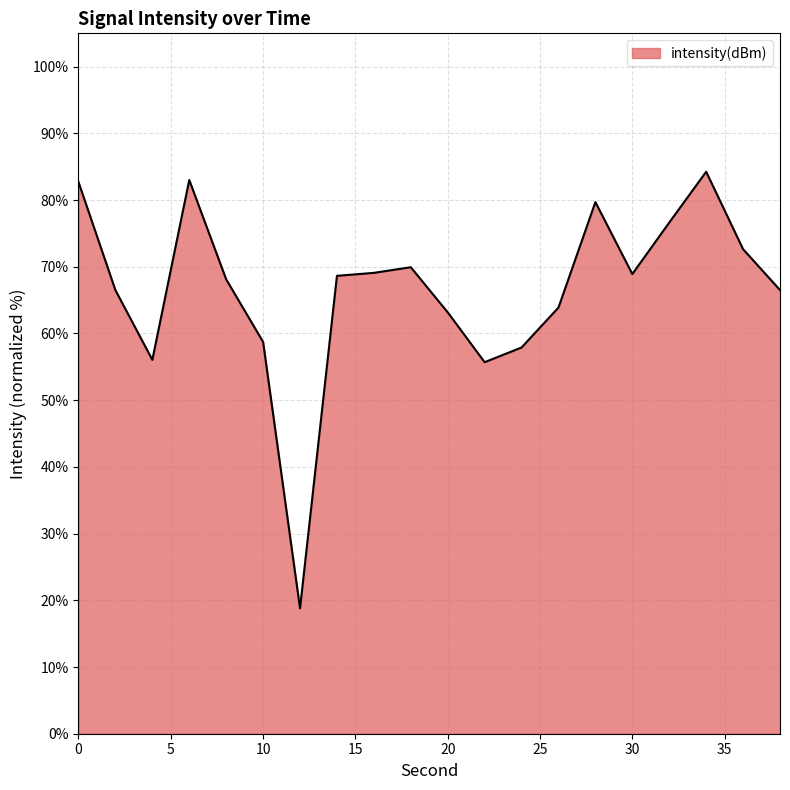

What is the average value?

66.5